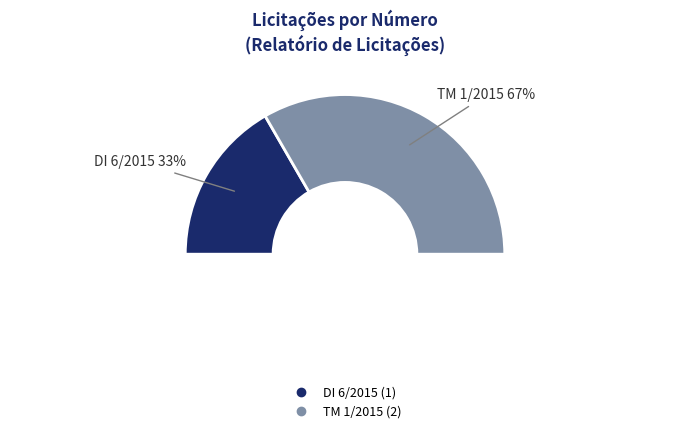

Count the number of slices in the pie.

2